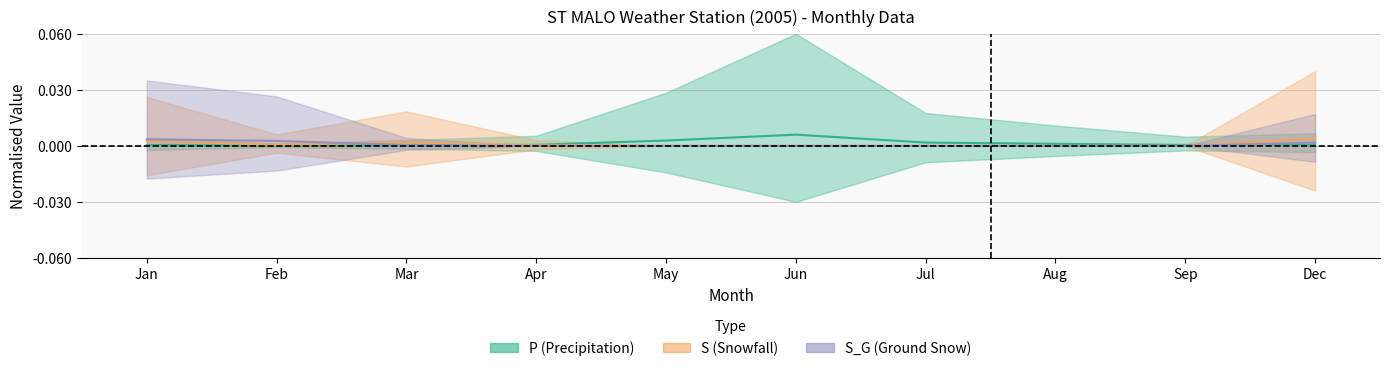

At which category does the chart reach its minimum across all series?

May